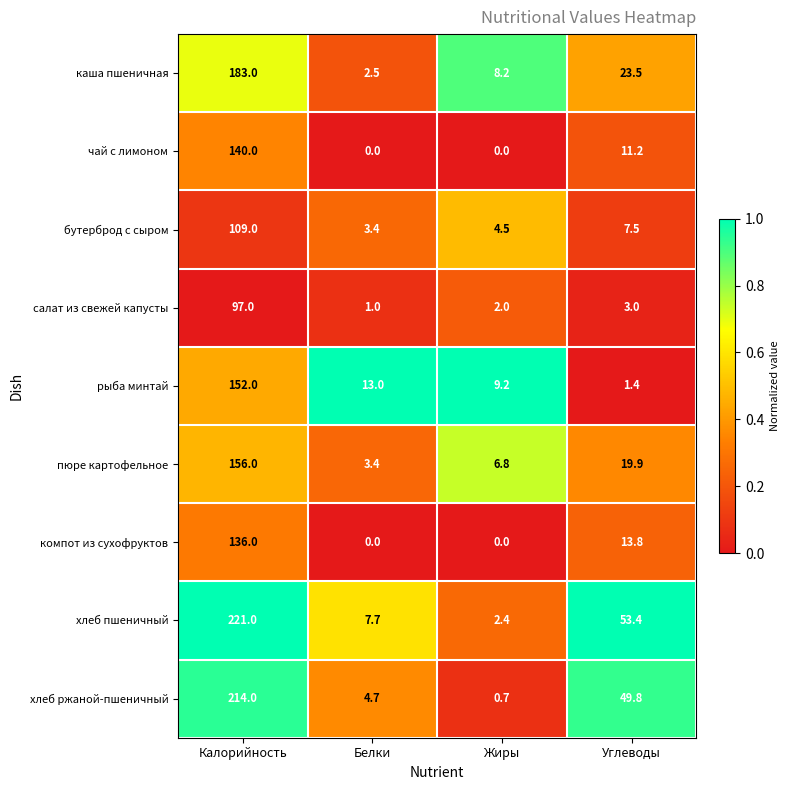

At which category is the sum across all series the highest?

Калорийность